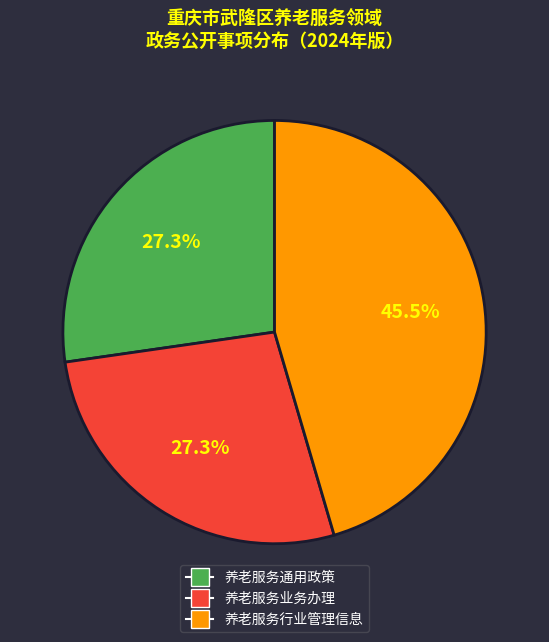

What is the ratio of the value at 养老服务行业管理信息 to the value at 养老服务通用政策?

1.7